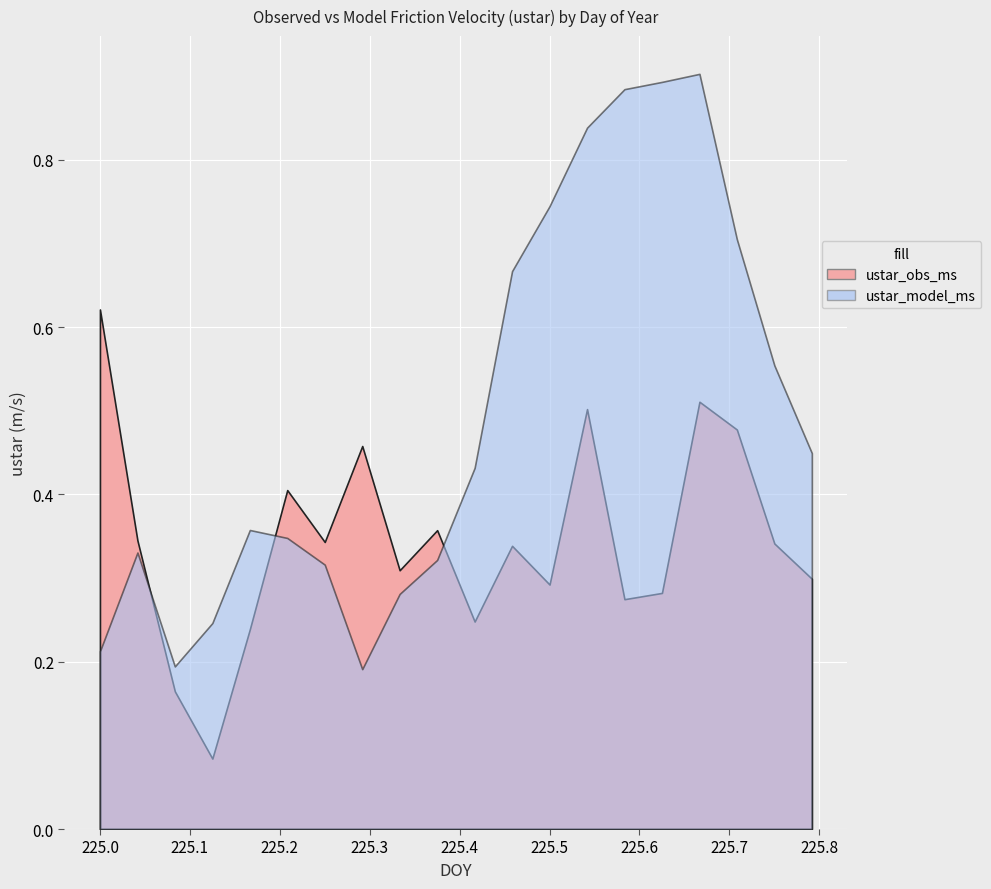

Between 225.75 and 225.5833, which is larger?

225.75